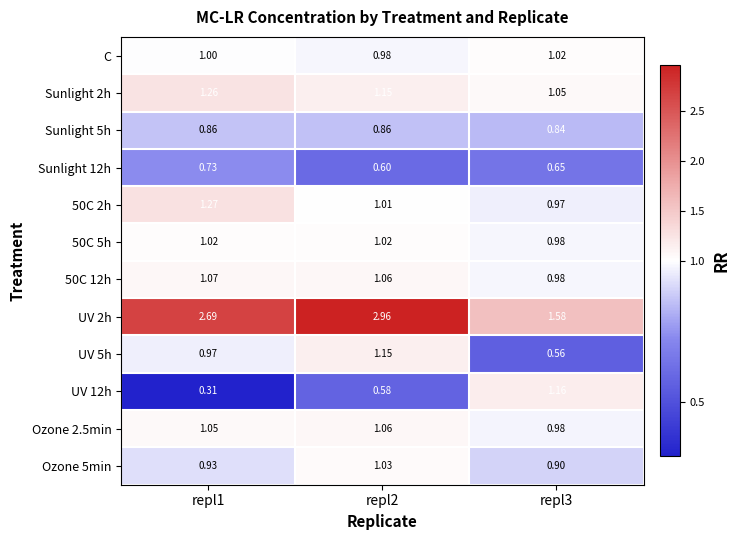

What is the difference between the highest and lowest values at repl1?

2.4